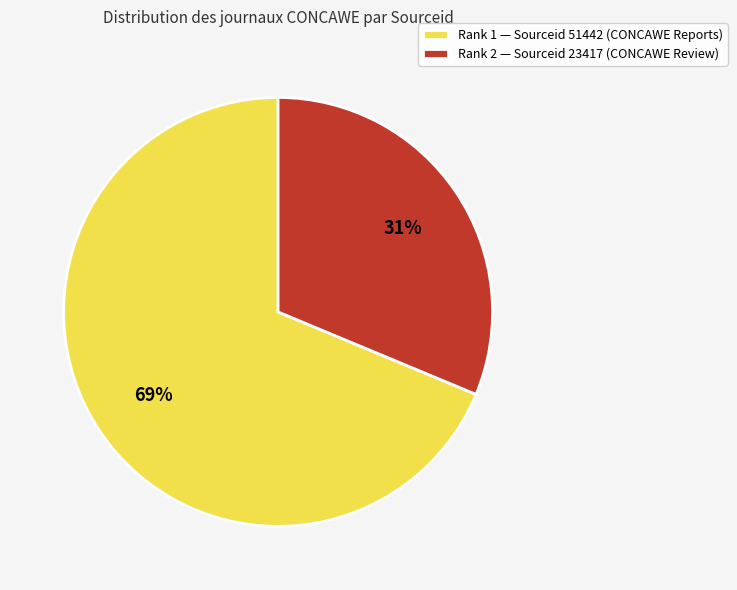

What percentage is the Rank 2 — Sourceid 23417 (CONCAWE Review) slice, to the nearest percent?

31%